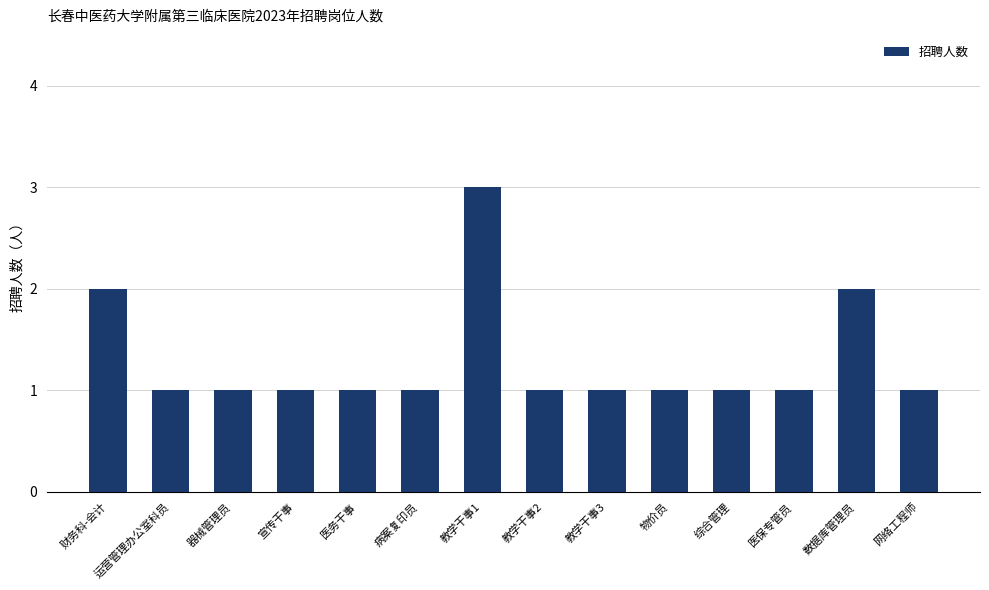

What is the label of the 11th bar from the right?

宣传干事